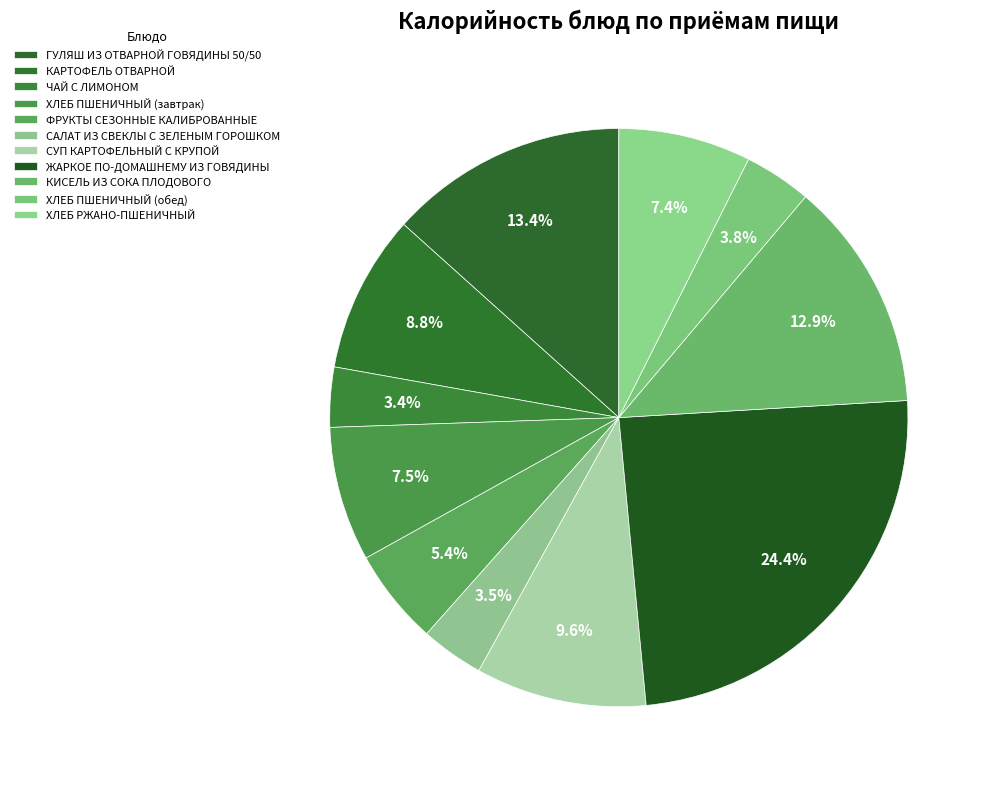

How many slices are in this pie chart?

11